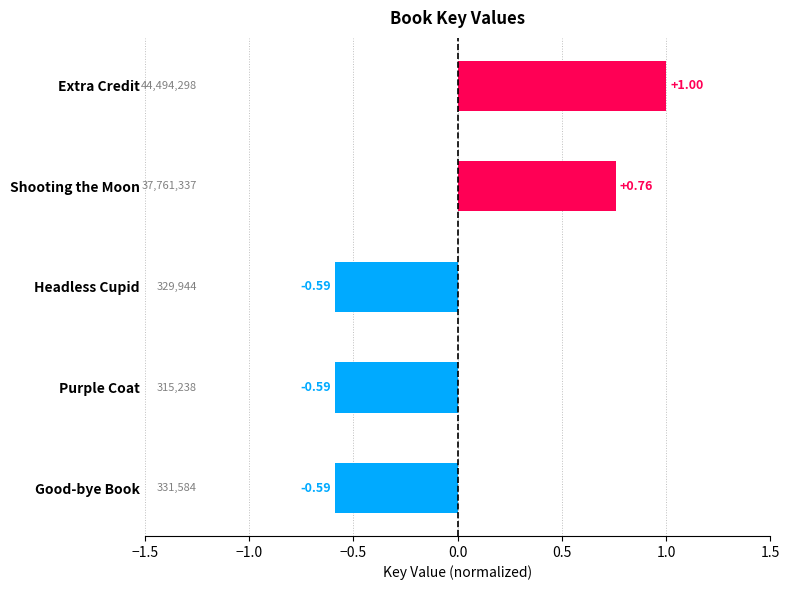

Between Headless Cupid and Good-bye Book, which is larger?

Good-bye Book